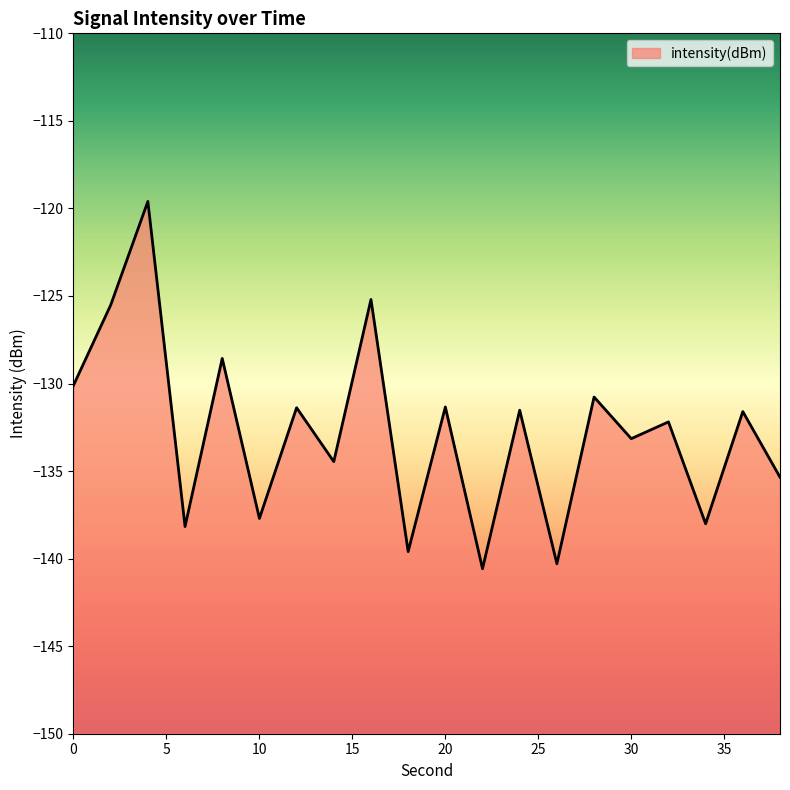

What is the greatest value displayed?

-119.6